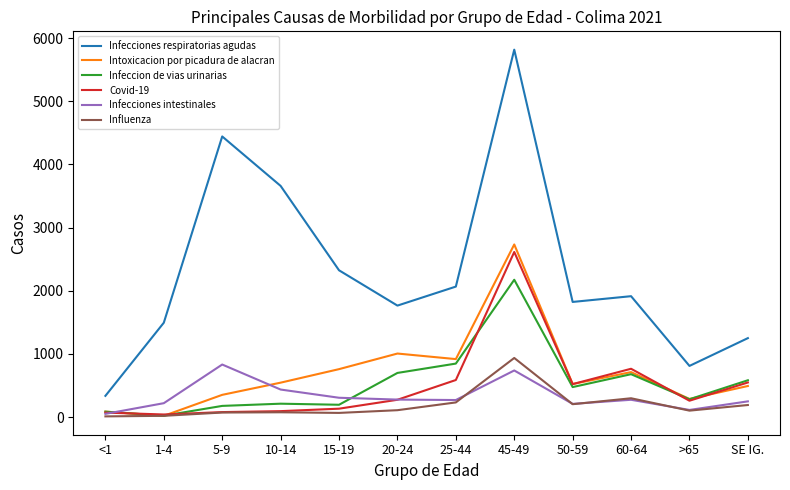

Between <1 and 20-24, which series saw the biggest shift?

Infecciones respiratorias agudas